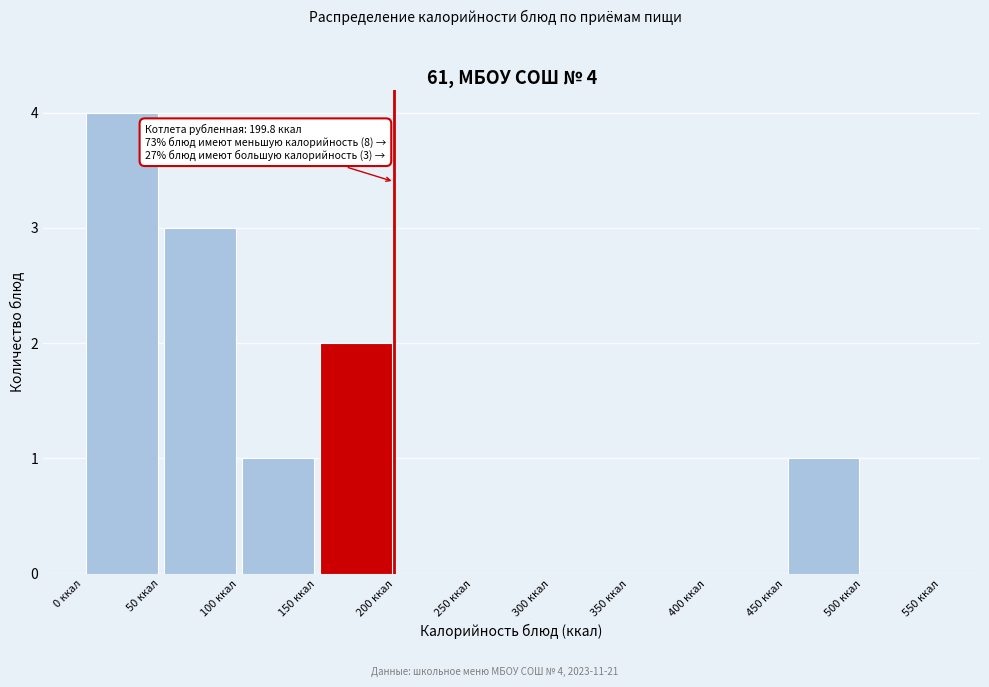

Which range on the x-axis has the tallest bar?

0 to 50